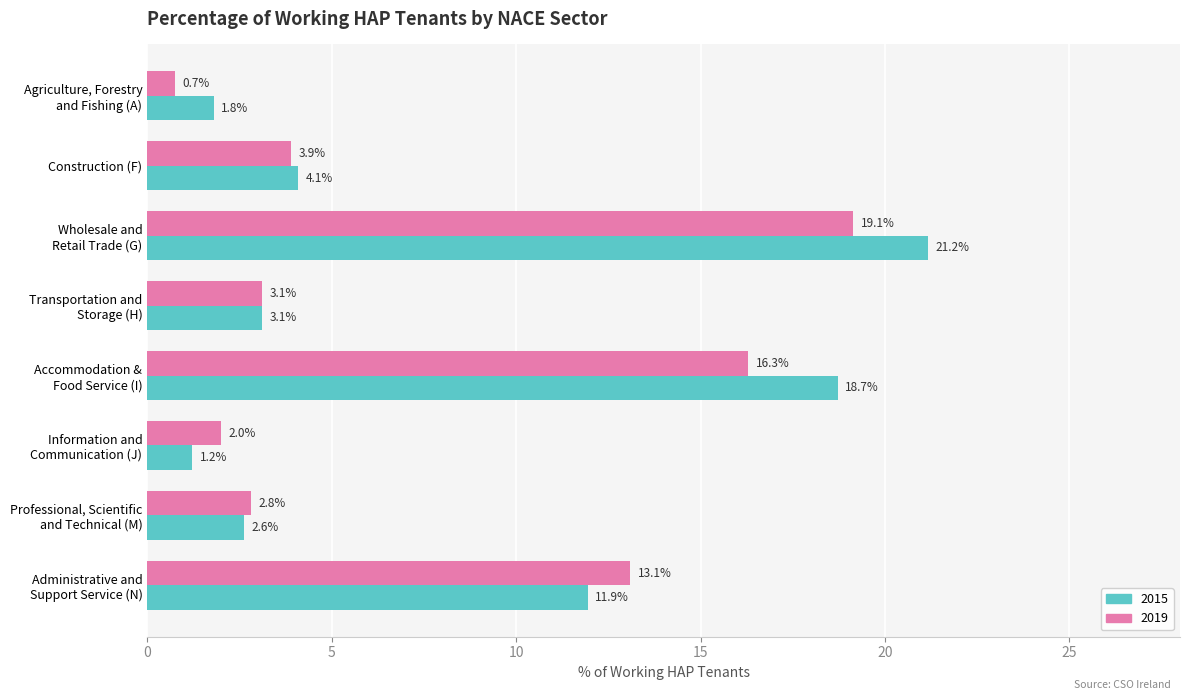

Which series has the largest total across all categories?

2015